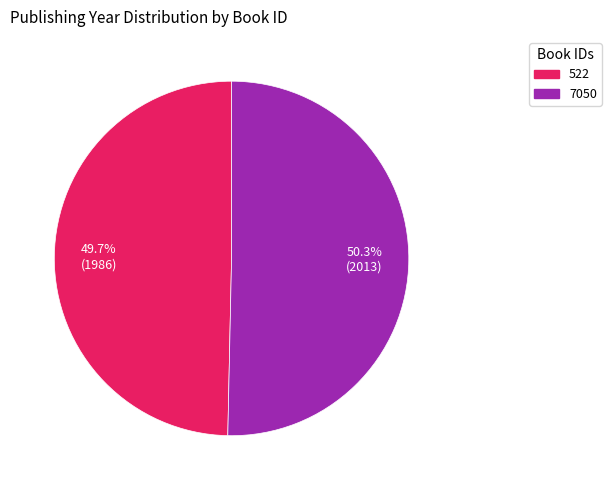

True or false: 7050 accounts for 37% of the total.

False